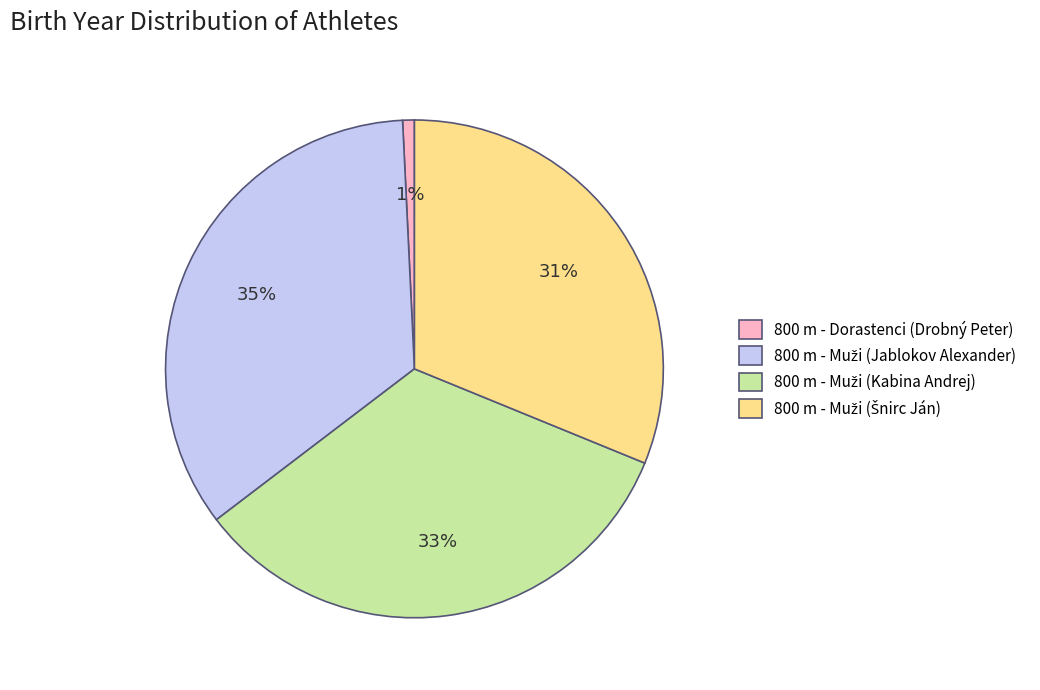

Does 800 m - Dorastenci (Drobný Peter) represent more than half of the total?

No